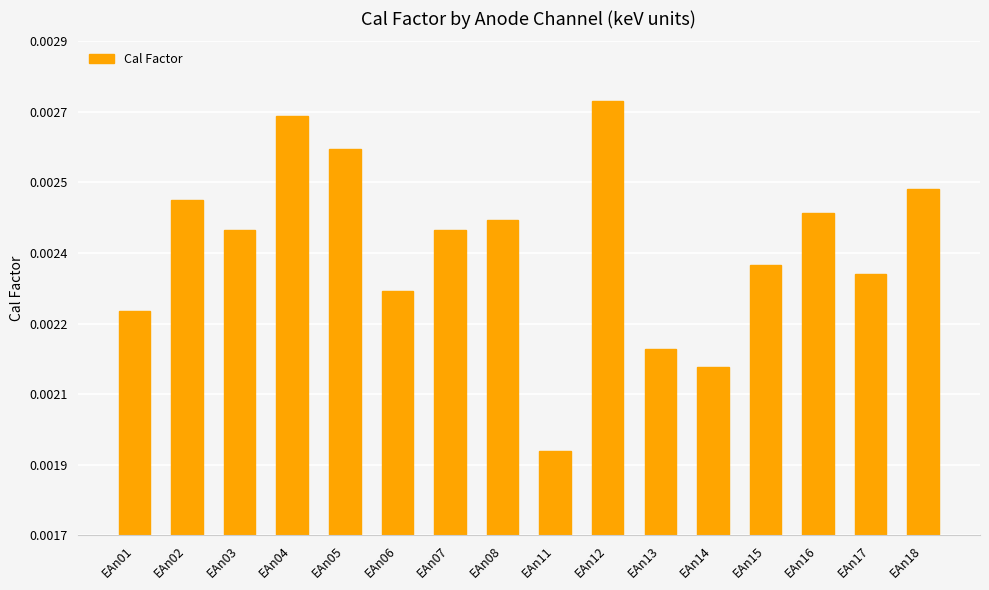

Are the bars horizontal?

No